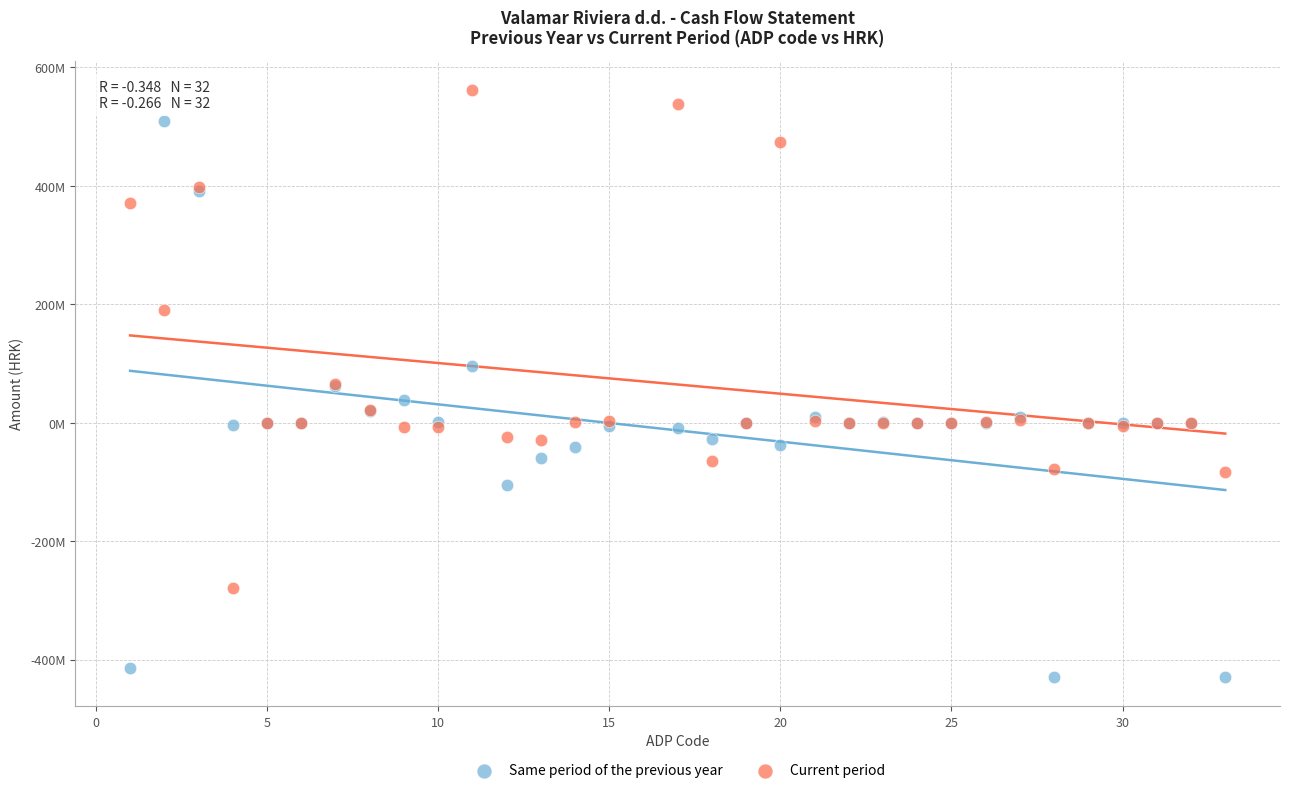

What are all the series names shown in the legend?

Same period of the previous year, Current period